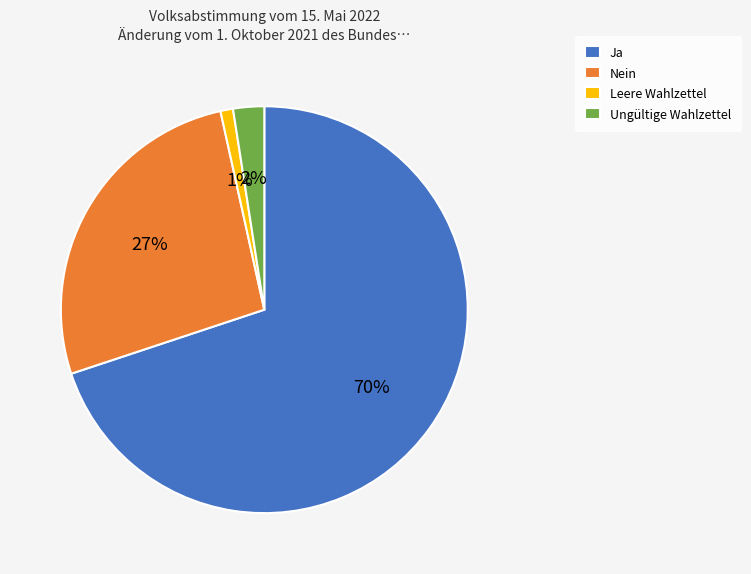

Does any single category account for the majority?

Yes